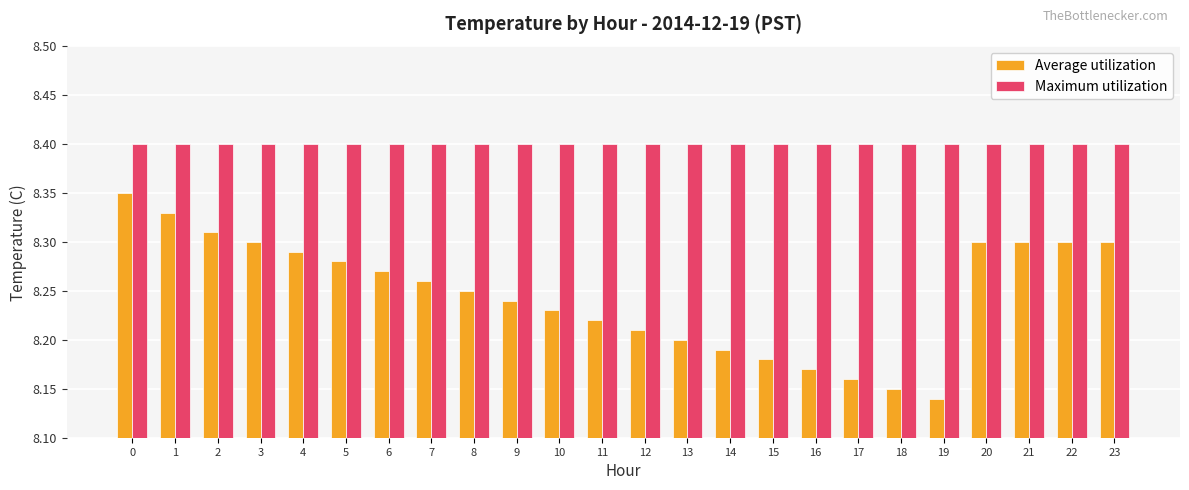

What is the sum of the Average utilization values at 13 and 20?

16.5